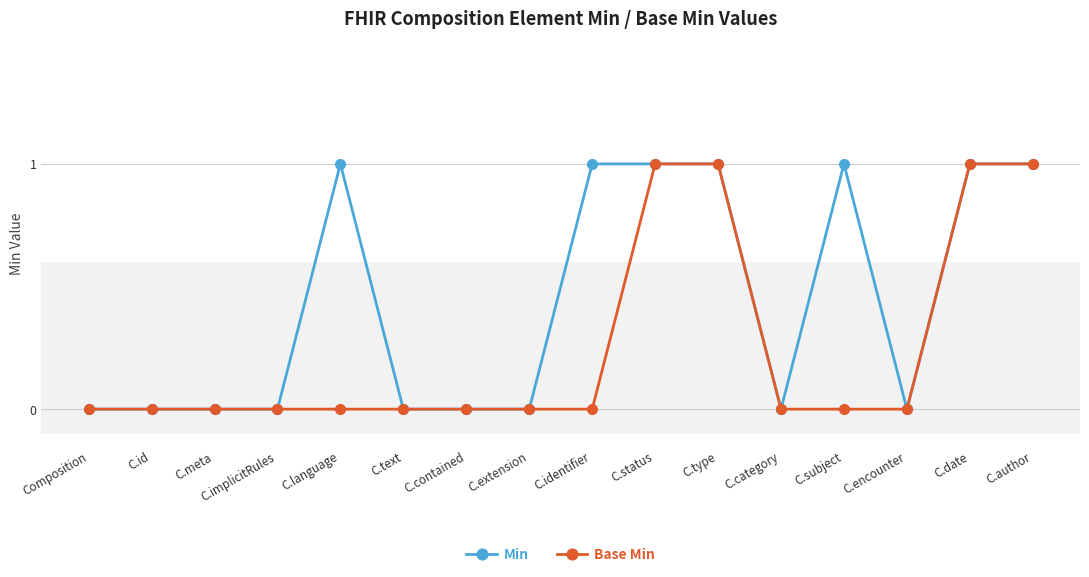

Between C.contained and C.identifier, which series saw the biggest shift?

Min